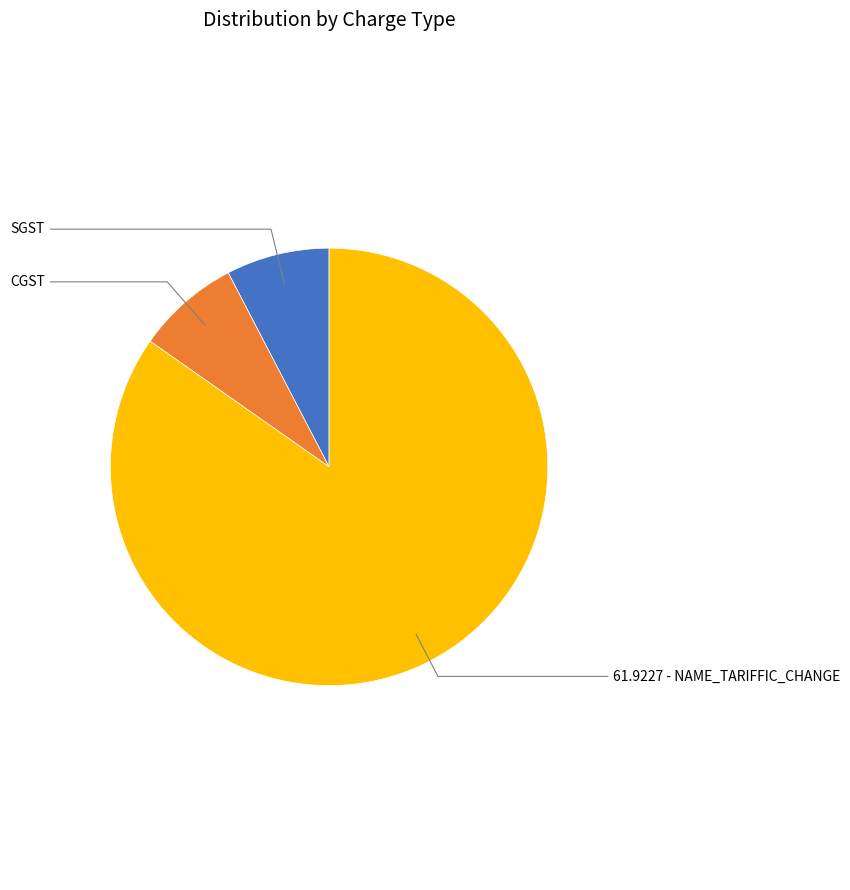

Is there a majority slice in this chart?

Yes